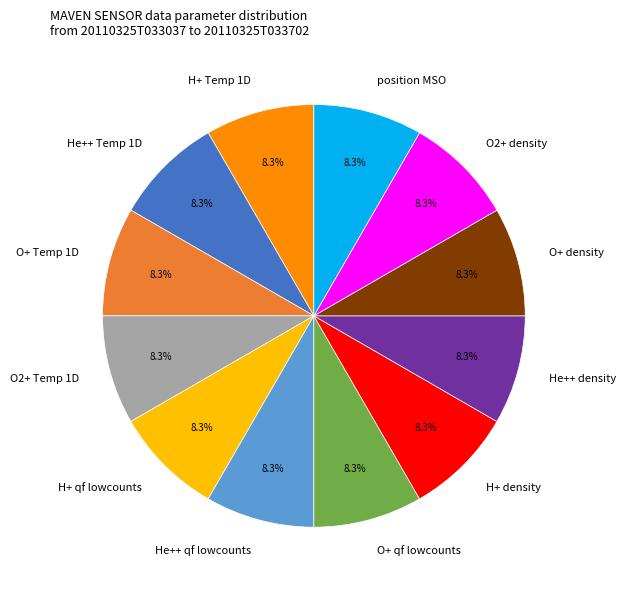

What percentage do O+ qf lowcounts and H+ density together represent?

16.7%